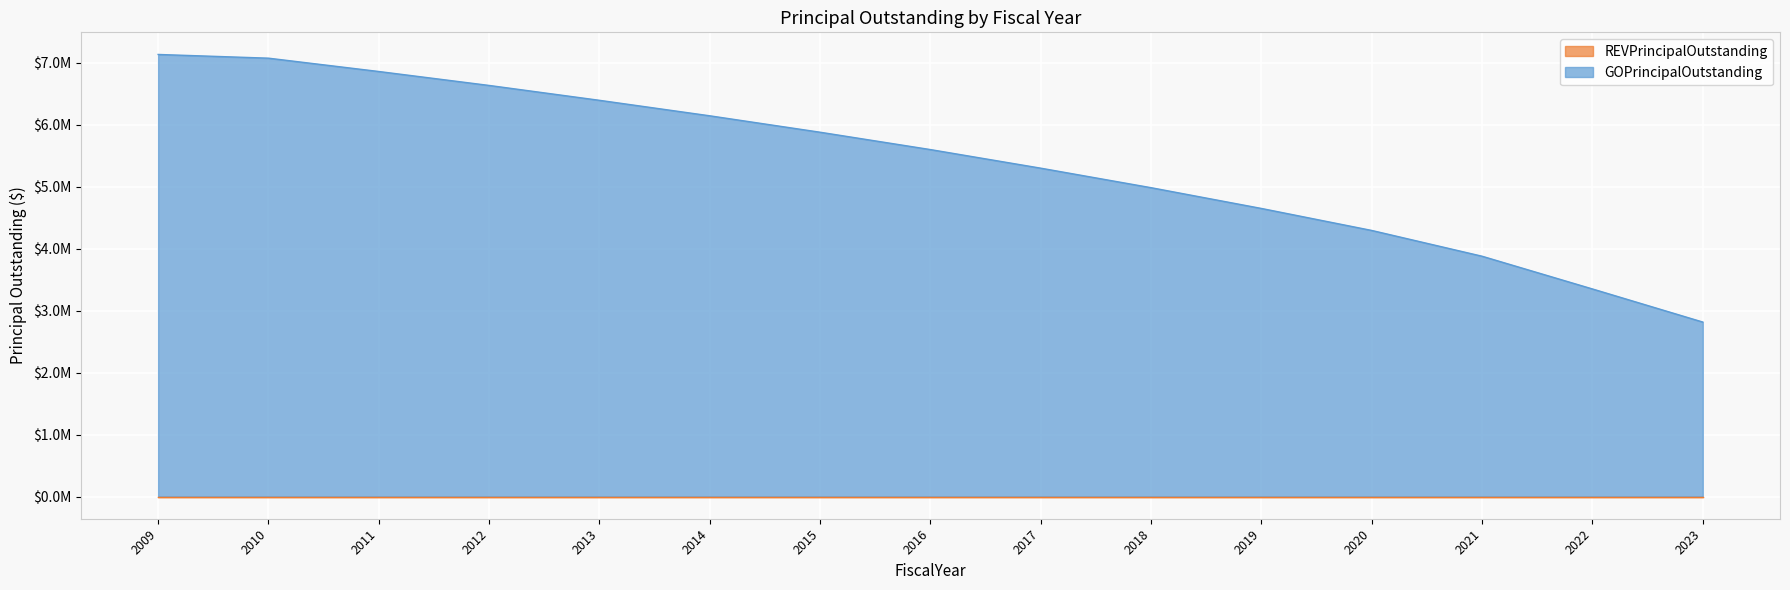

True or false: the data shows 6145000 at 2014.

True